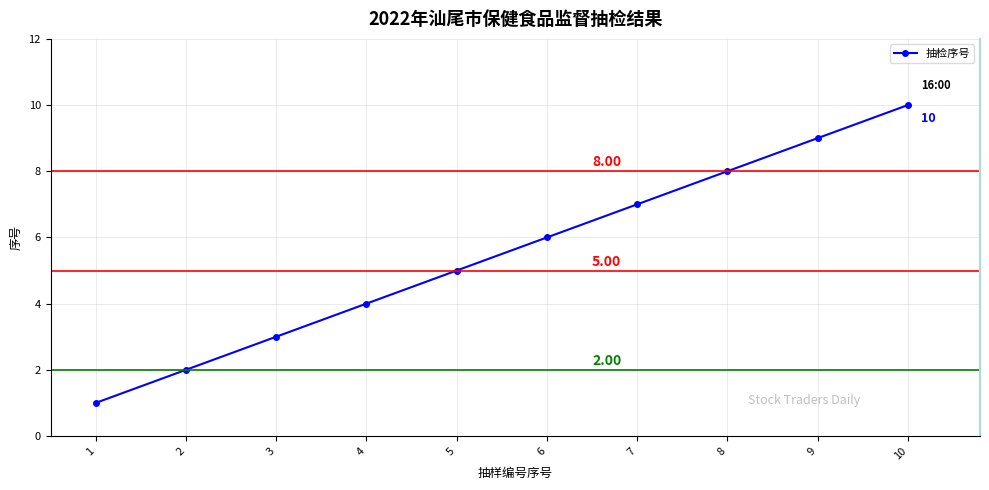

Rank the categories by value from highest to lowest.

10, 9, 8, 7, 6, 5, 4, 3, 2, 1